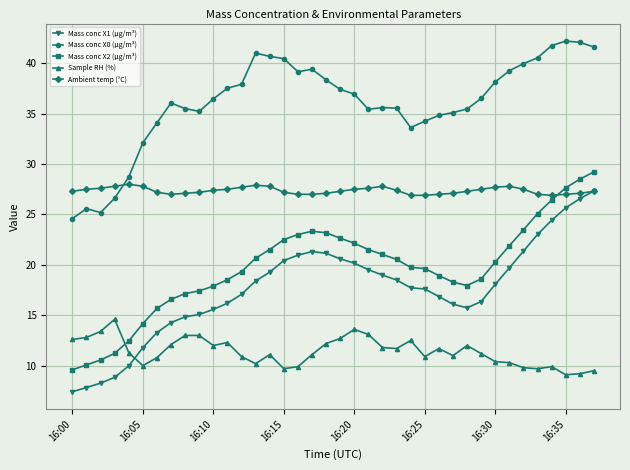

Which series has the widest spread of values?

Mass conc X1 (μg/m³)